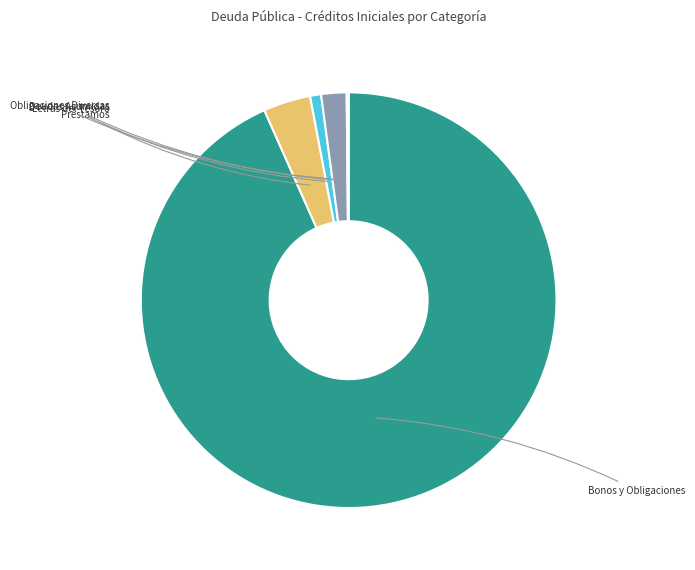

Does any single category account for the majority?

Yes